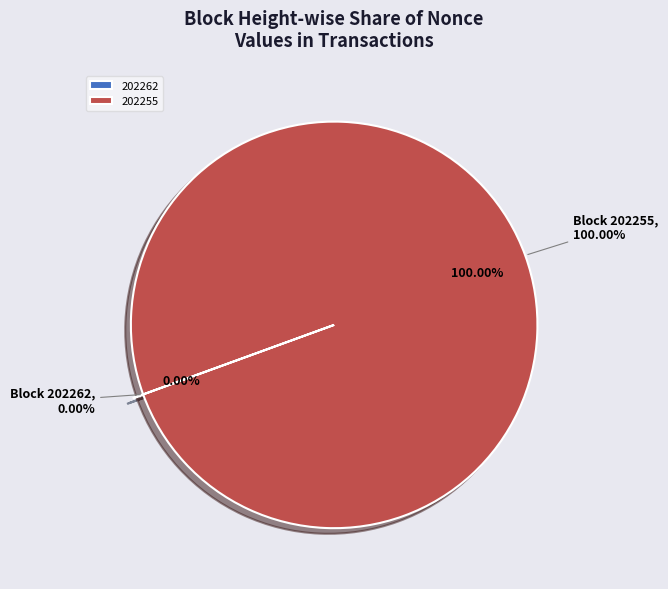

Which slice represents more than half of the pie?

202255